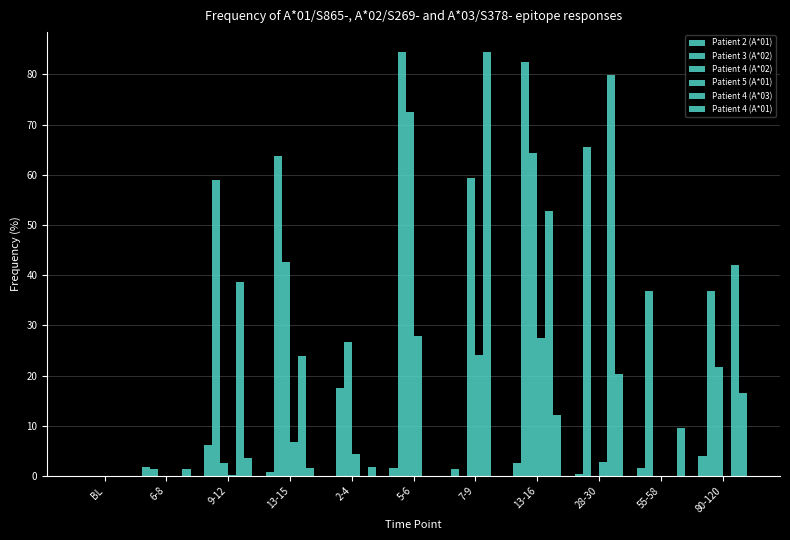

How many series are shown in this chart?

6